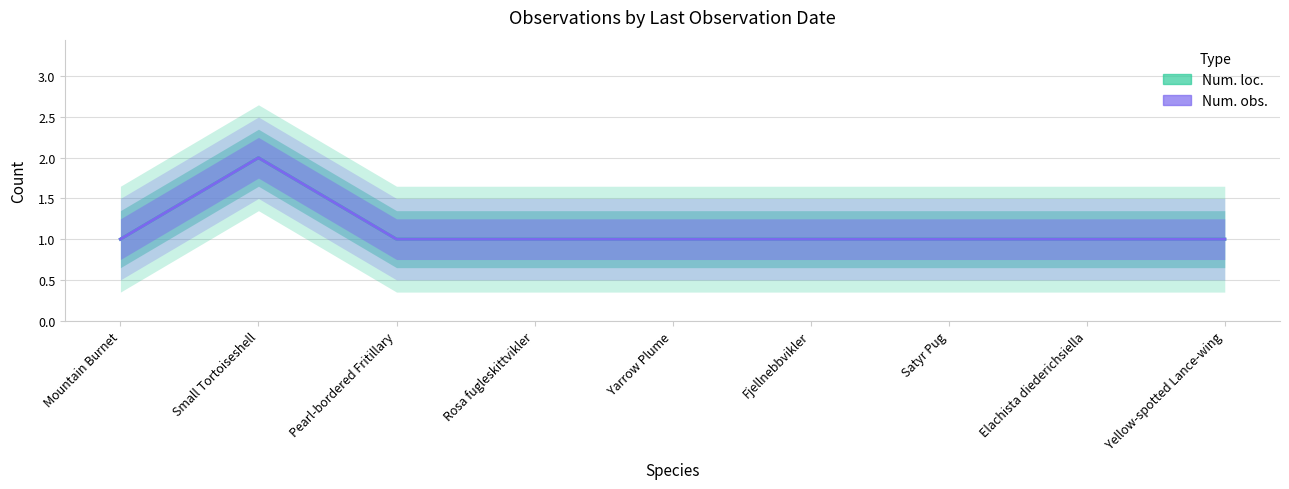

How many interior local peaks does the Num. loc. series have?

1